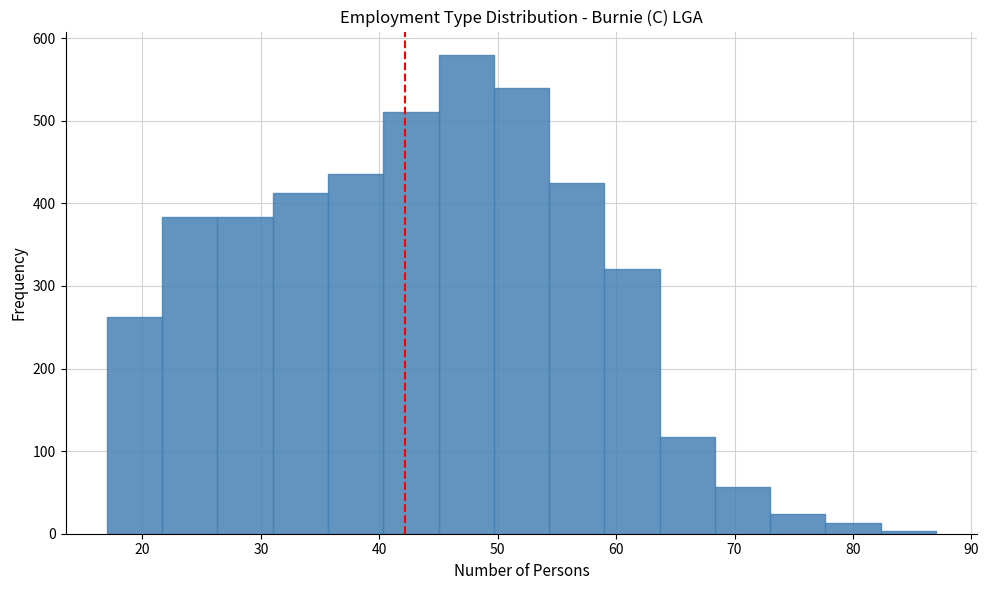

What is the height of the bar covering 68 to 73 on the x-axis? Neither the bar edges nor the heights are printed on the chart, so give them approximately, as read against the axes.

60